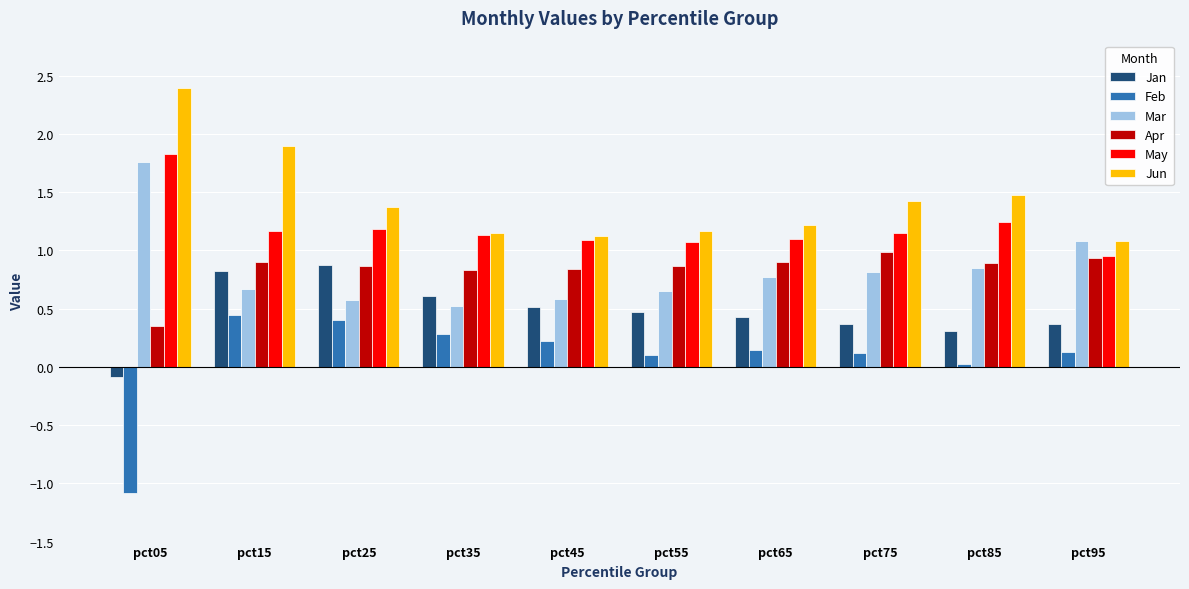

The Jan series shows 0.2 at pct75. True or false?

False